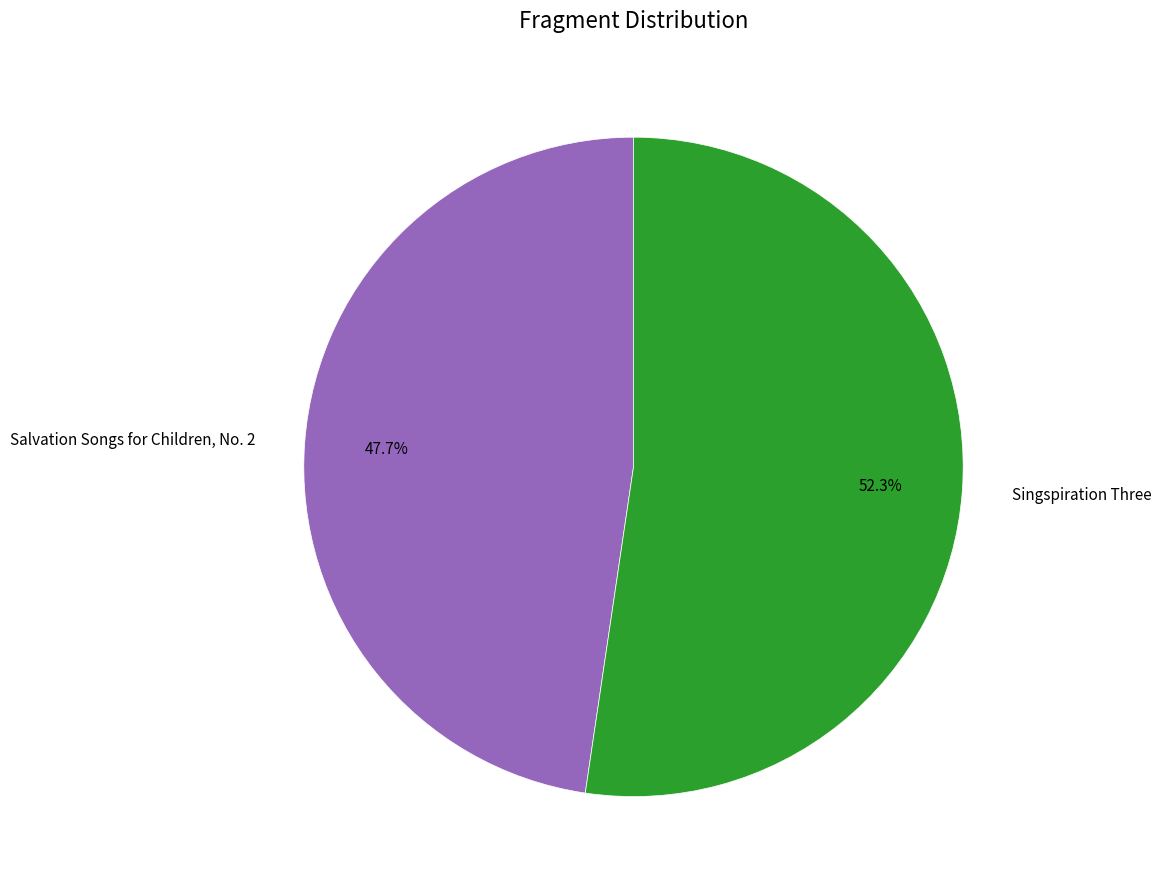

What is the largest slice in the pie chart?

Singspiration Three